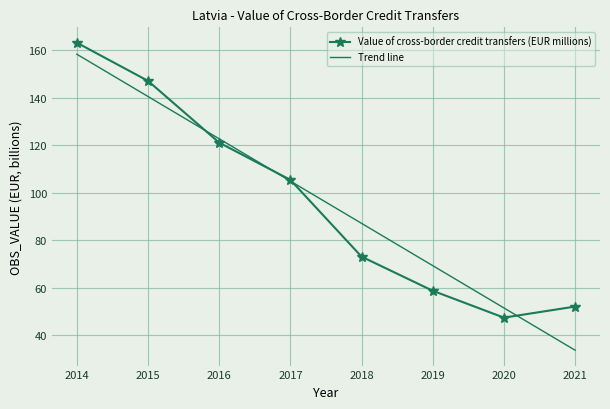

What is the highest value of the Trend line series?

158.4